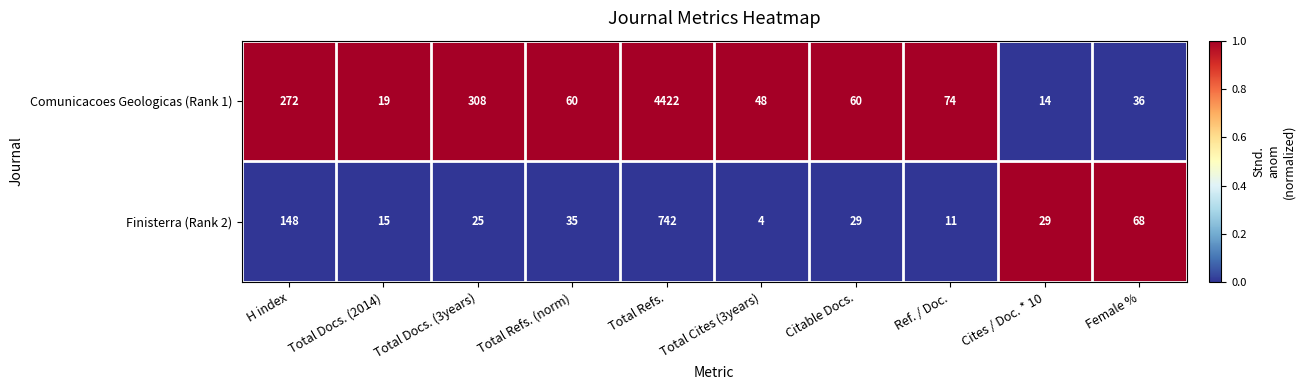

Reading left to right, transcribe all the data shown in this chart.

Comunicacoes Geologicas (Rank 1): 272	19	308	60	4422	48	60	74	14	36
Finisterra (Rank 2): 148	15	25	35	742	4	29	11	29	68